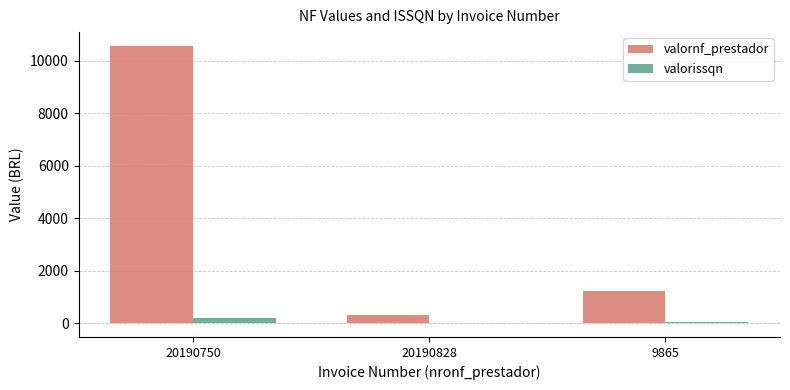

The valorissqn series shows 6.5 at 20190828. True or false?

True